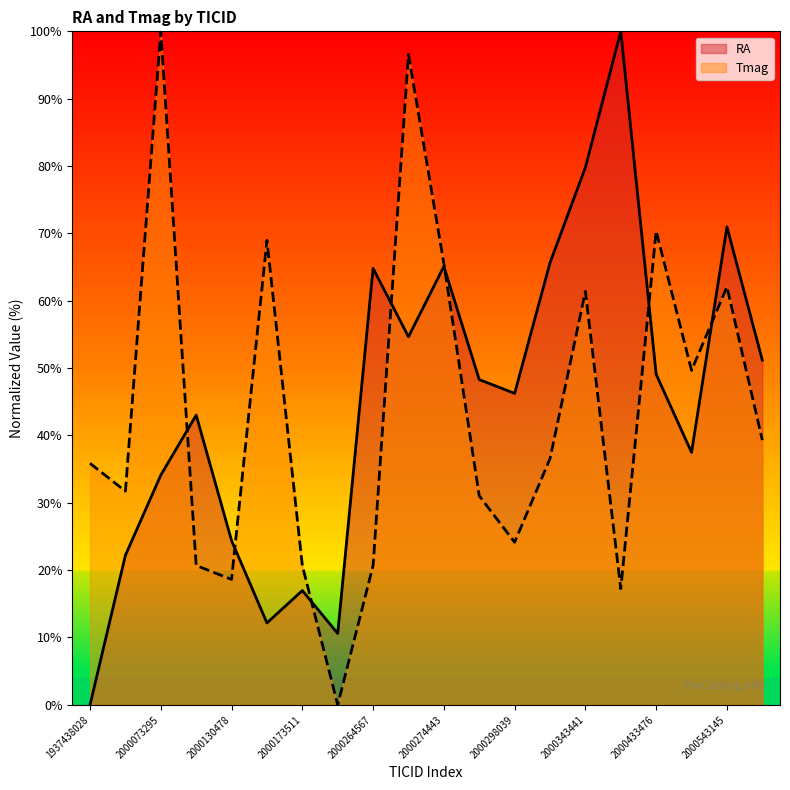

Rank the series at 2000130478 from highest to lowest value.

RA, Tmag